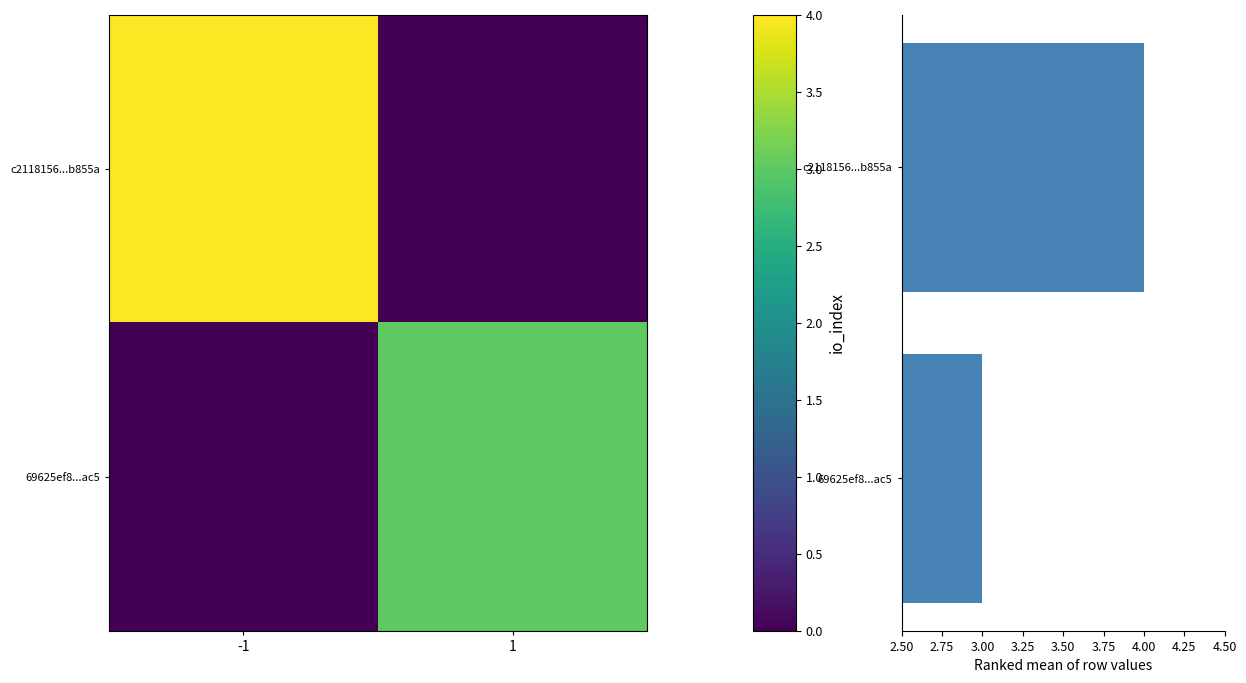

Which series has the largest total across all categories?

row mean